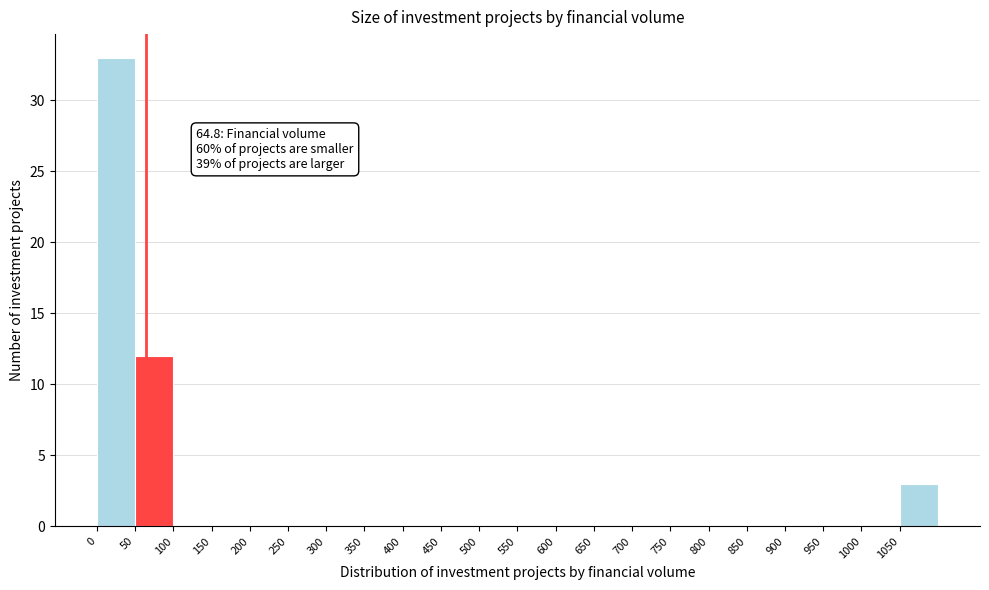

Over which range of the x-axis is the bar tallest?

0 to 50